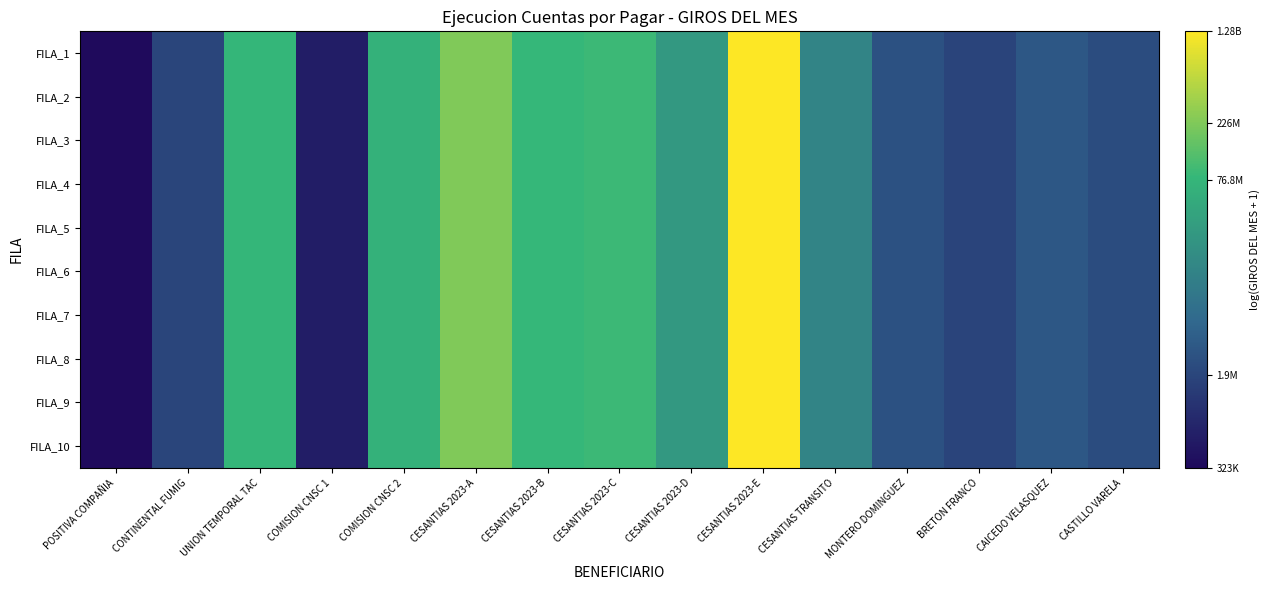

Which category has the highest value across all series?

CESANTIAS 2023-E